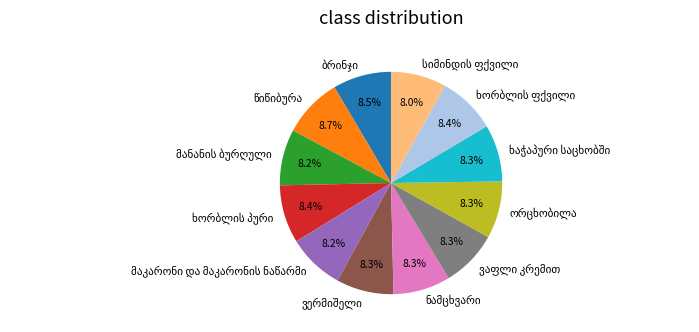

Does any single category account for the majority?

No